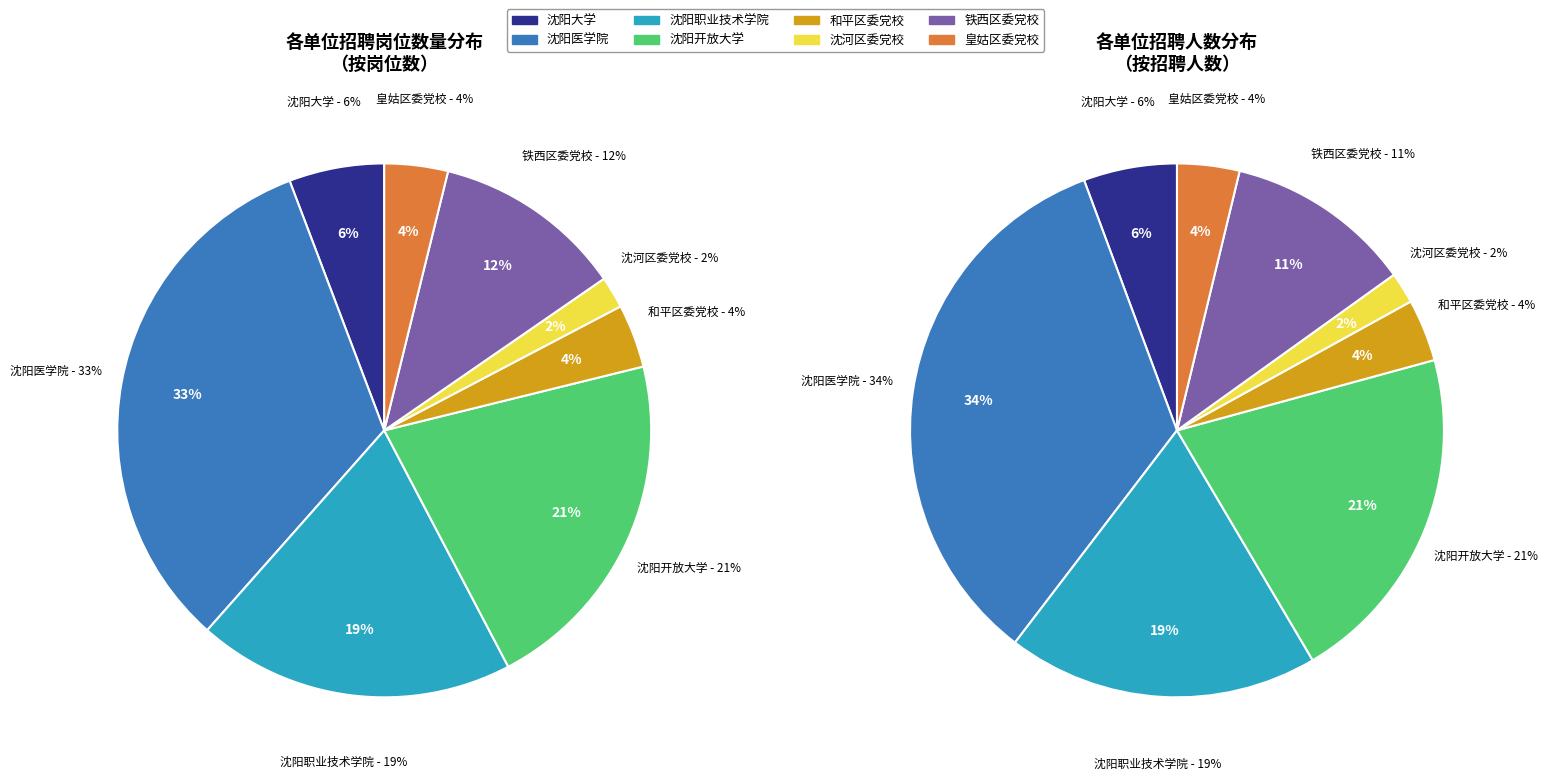

What is the ratio of the value at 沈阳医学院 to the value at 中共沈阳市铁西区委党校?

2.8